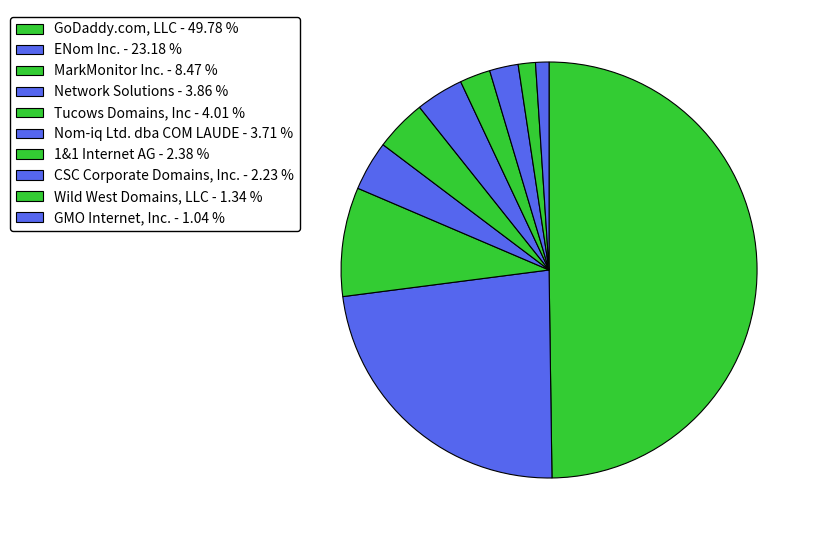

What is the largest slice in the pie chart?

GoDaddy.com, LLC